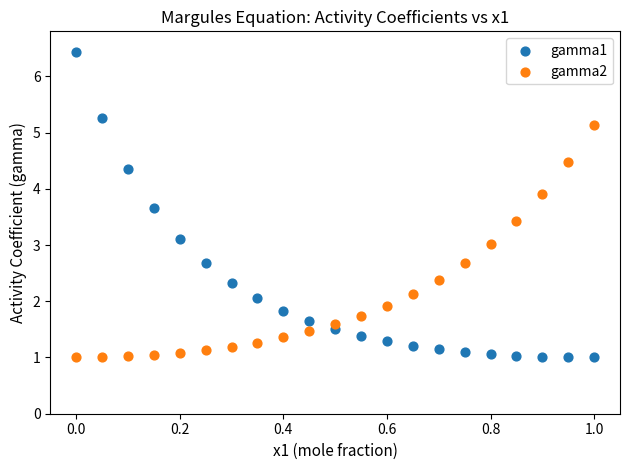

Which series has the largest Y range (max minus min)?

gamma1